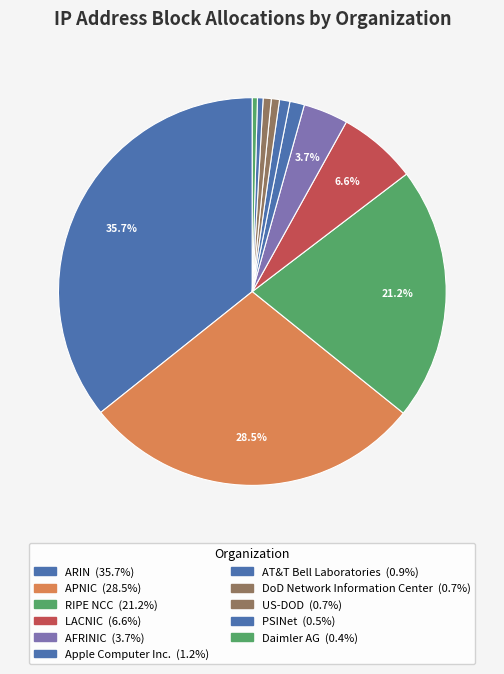

True or false: ARIN accounts for 30% of the total.

False